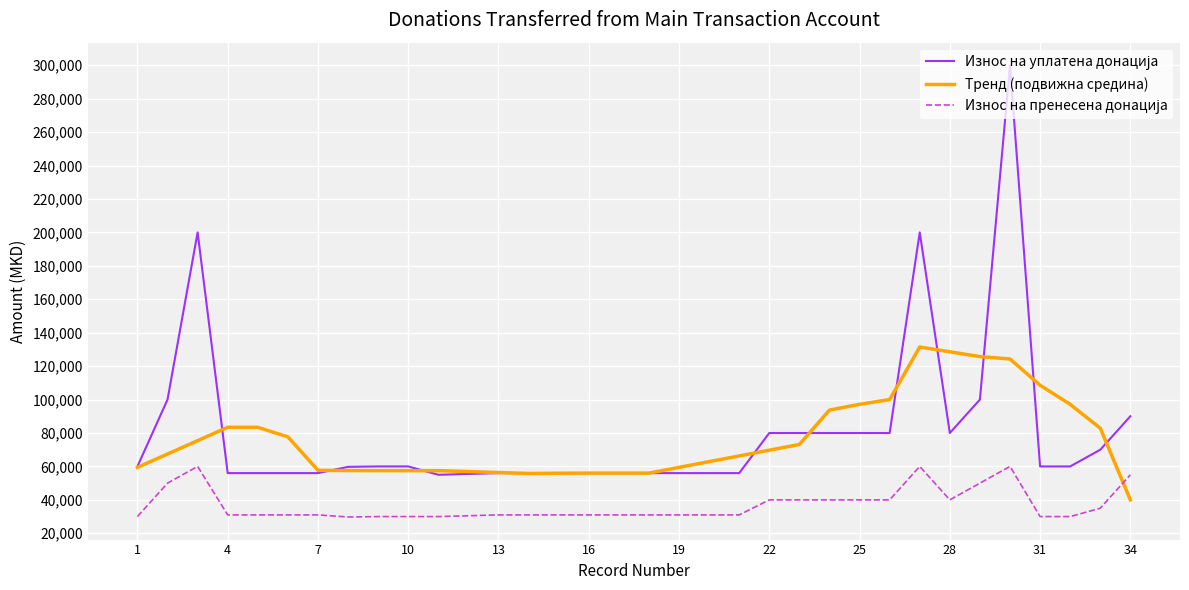

What is the lowest value of the Тренд (подвижна средина) series?

40000.0